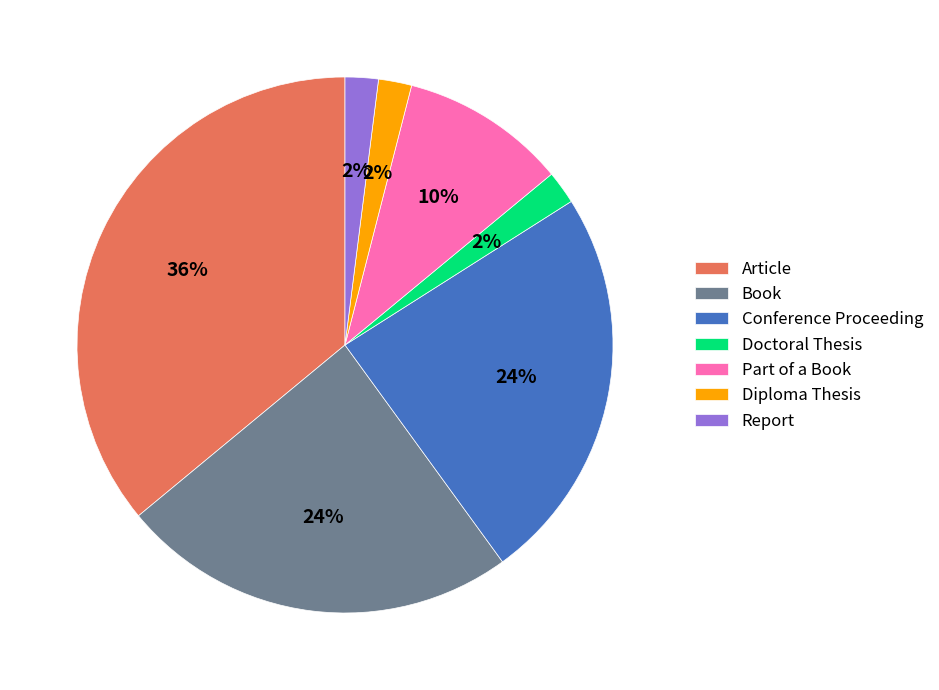

The Part of a Book slice represents 10% of the pie. True or false?

True